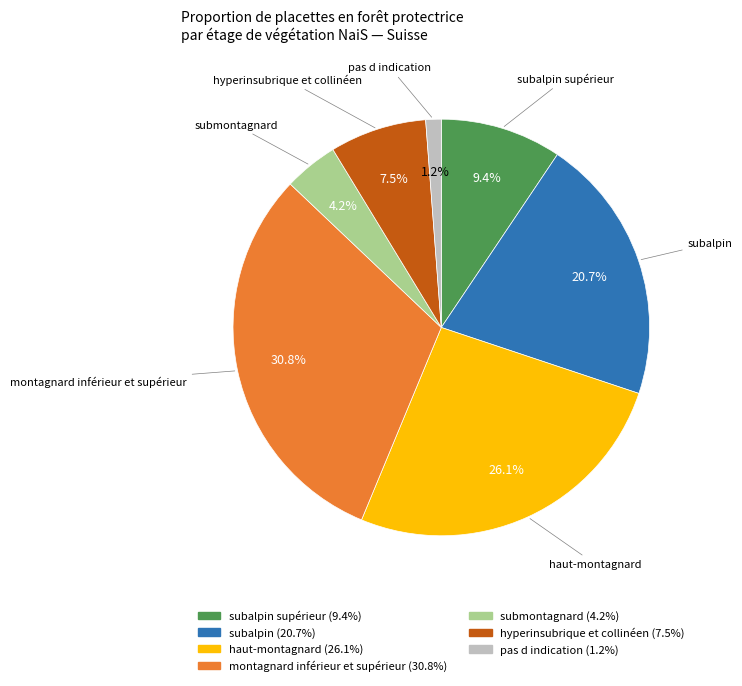

Does any single category account for the majority?

No